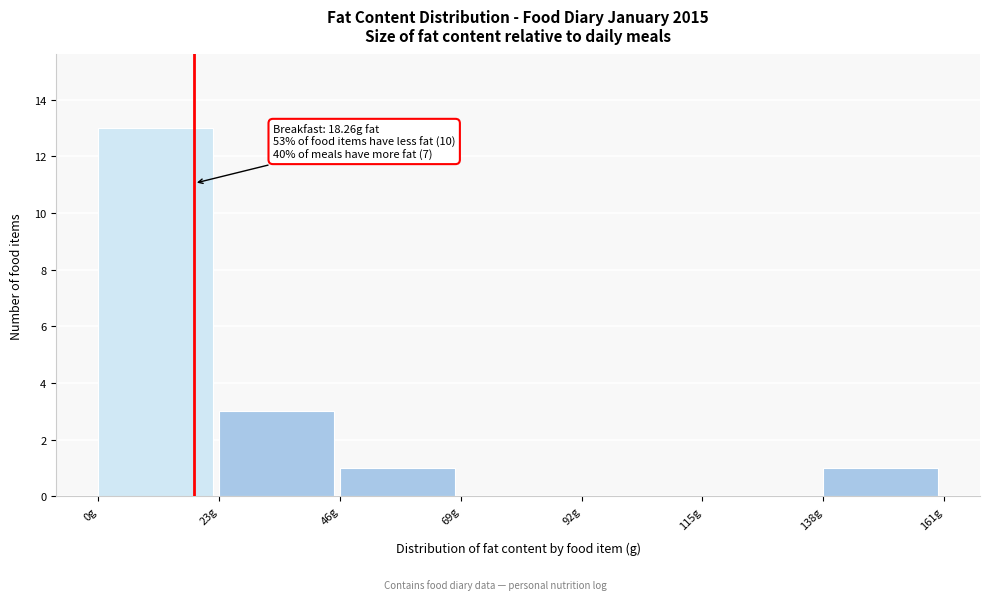

Over which range of the x-axis is the bar tallest?

0 to 23